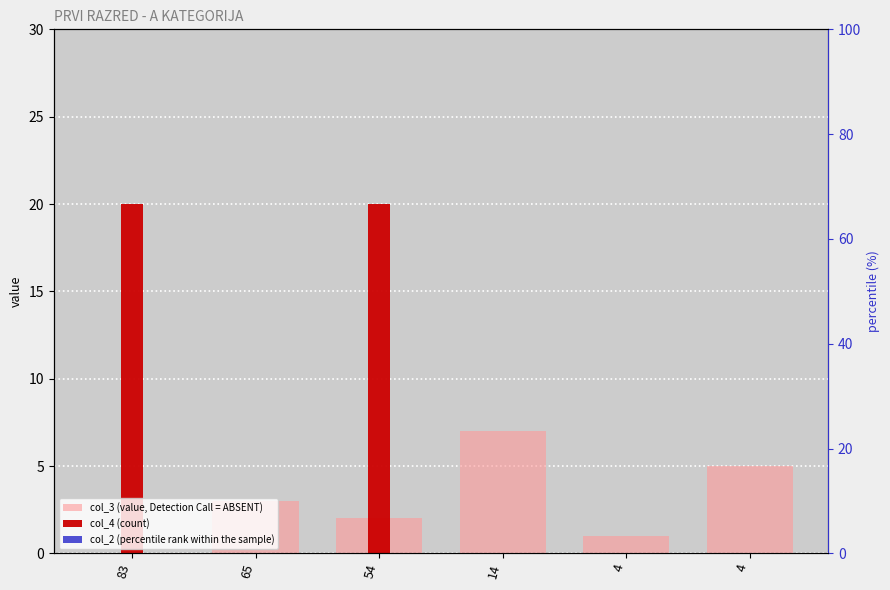

What is the value of the col_3 (value, Detection Call = ABSENT) bar at the 3rd from the left?

2